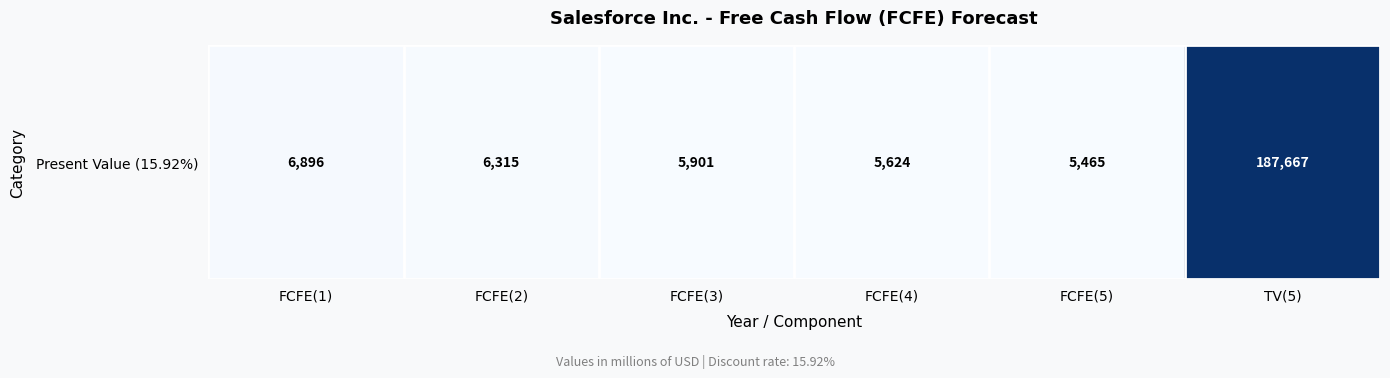

The value at FCFE(2) is 6315. True or false?

True